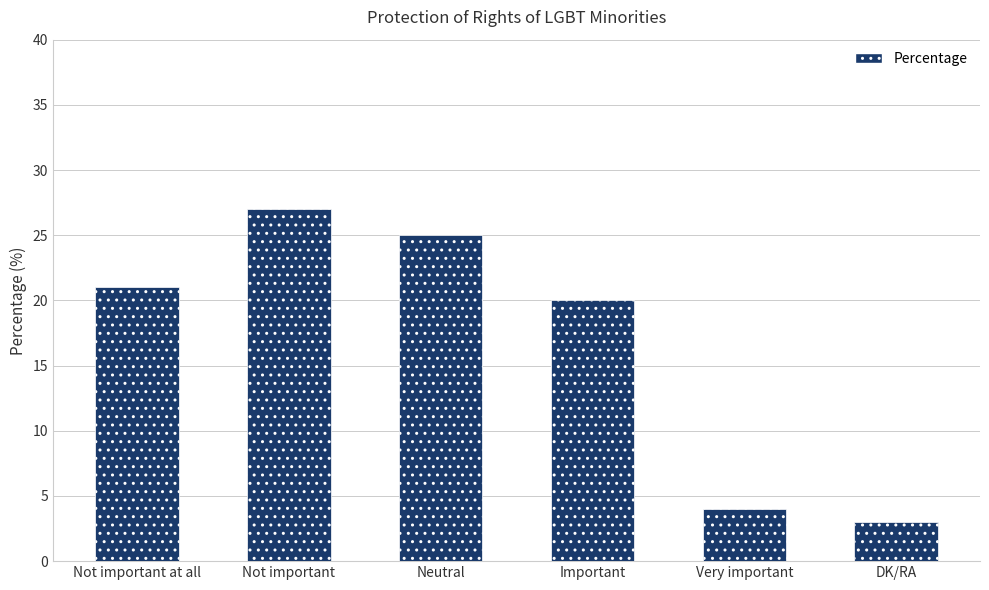

What is the change in value from Not important to Important?

-7